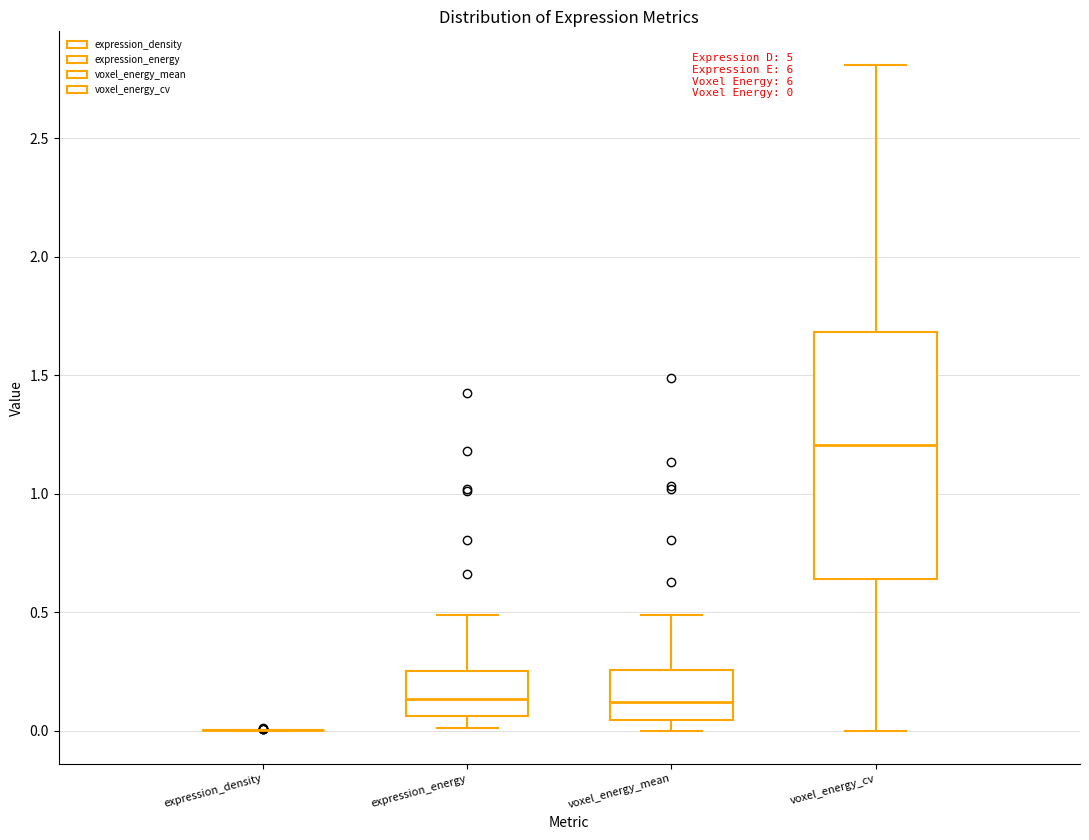

Comparing the boxes themselves (not the whiskers), which one is the tallest?

voxel_energy_cv